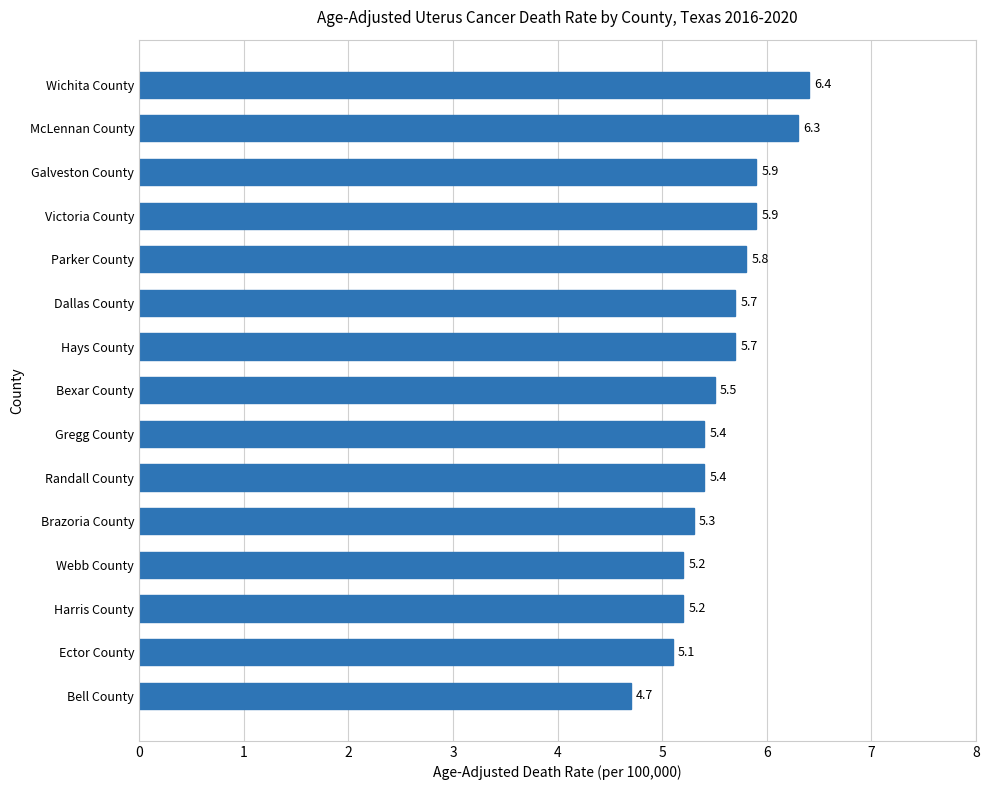

How many bars are there in total?

15